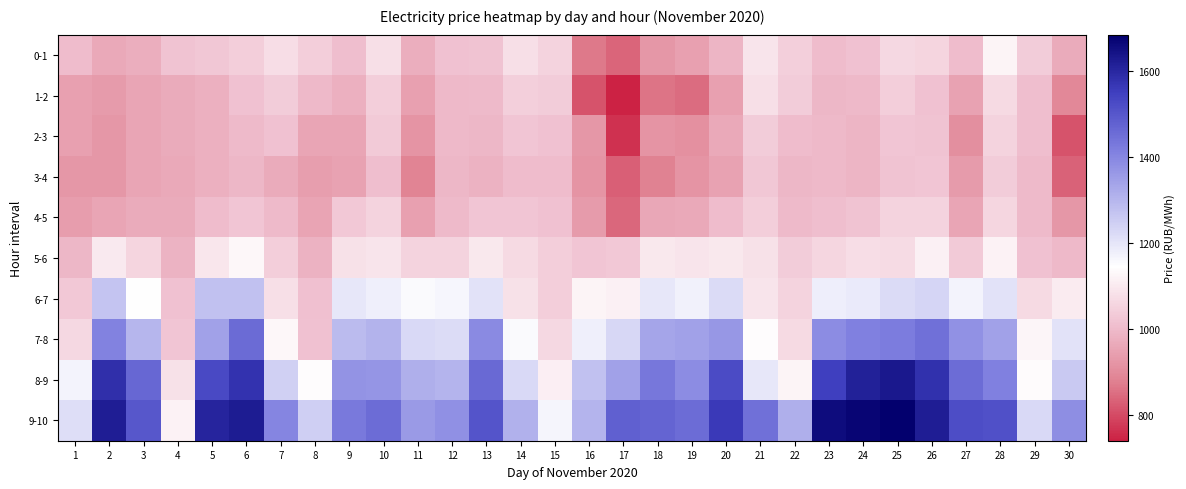

At 28, list the series in order from smallest to largest.

3-4, 2-3, 4-5, 1-2, 5-6, 0-1, 6-7, 7-8, 8-9, 9-10